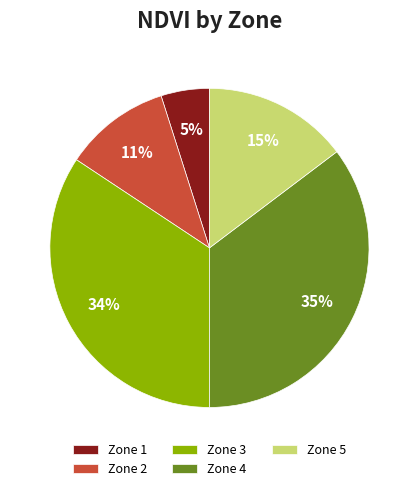

Approximately how many times larger is the value at Zone 5 compared to Zone 4?

0.4